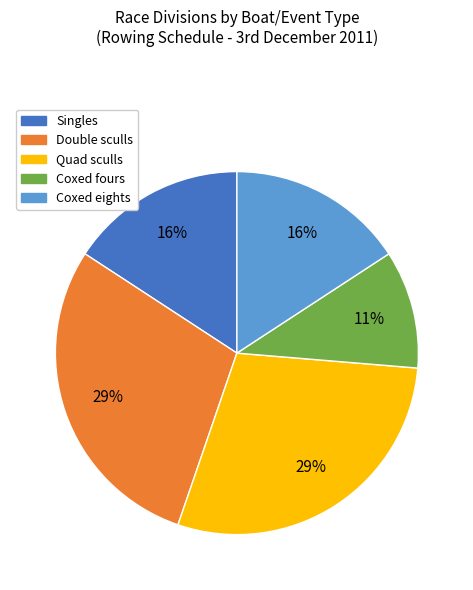

To the nearest percent, what is the average slice percentage?

20%